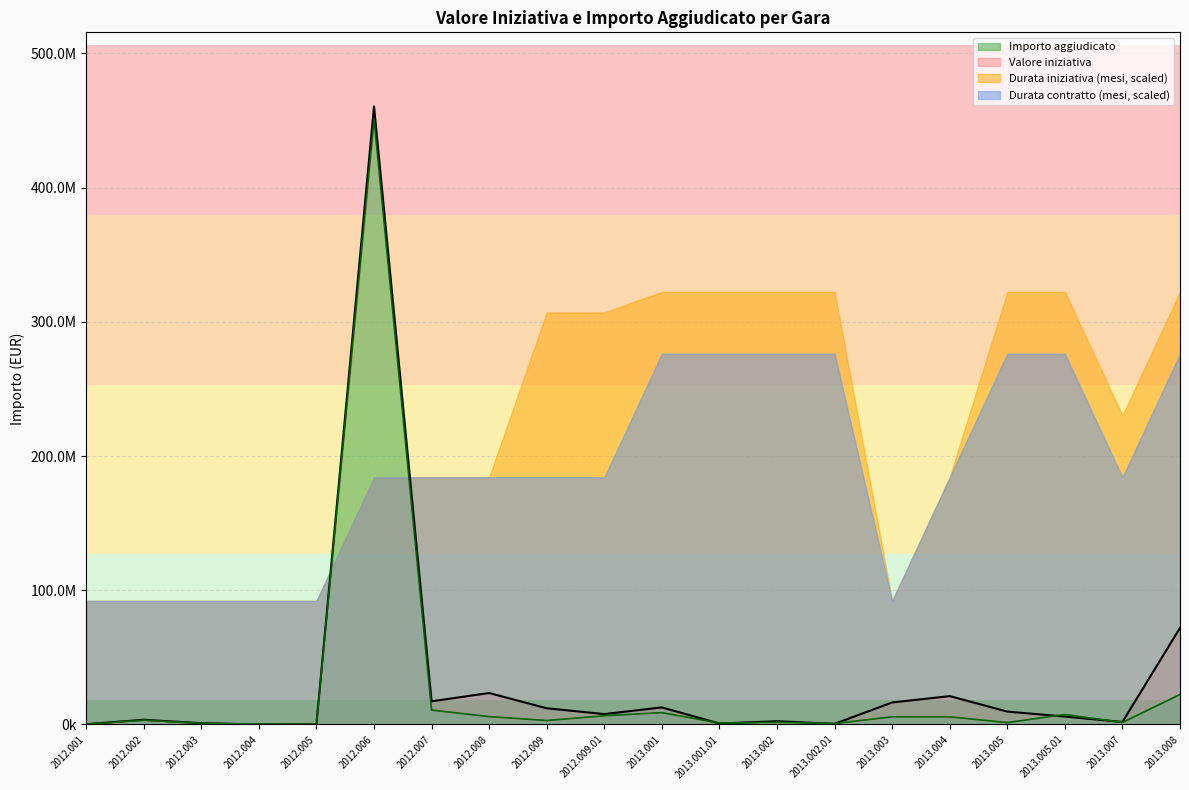

Between 2013.005 and 2013.004, which is larger?

2013.004